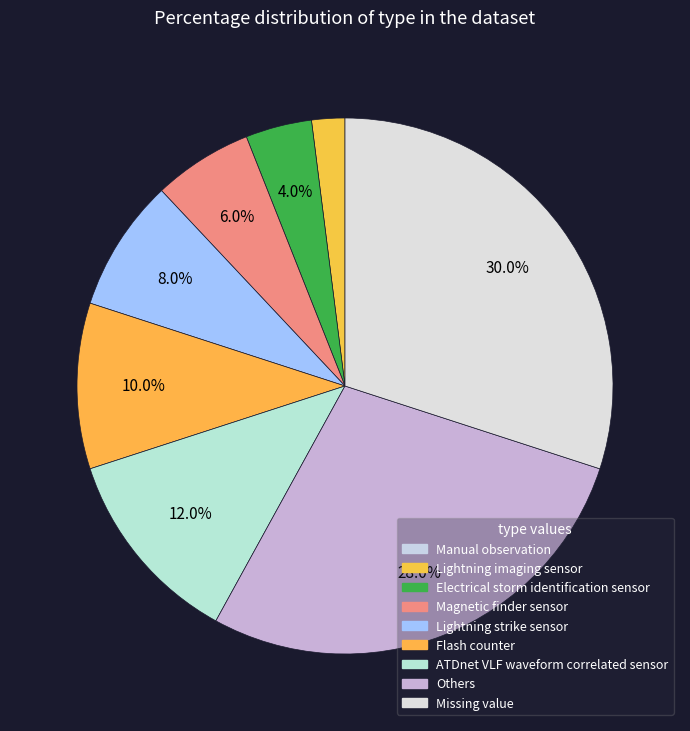

Combined, what portion of the pie is Flash counter and Lightning imaging sensor?

12.0%